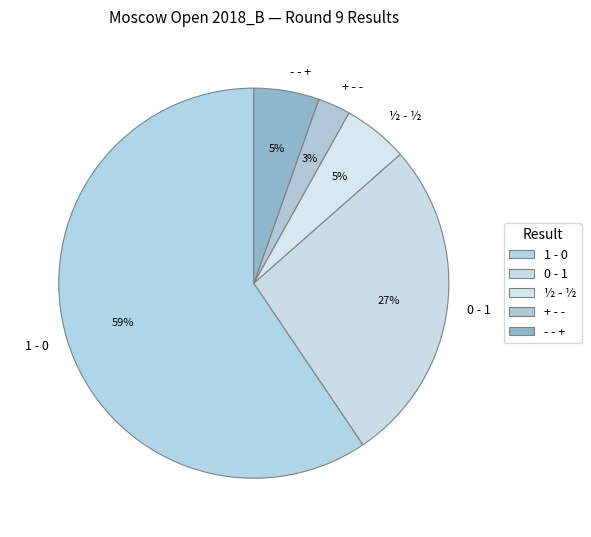

Do + - - and - - + together represent more than half of the pie?

No